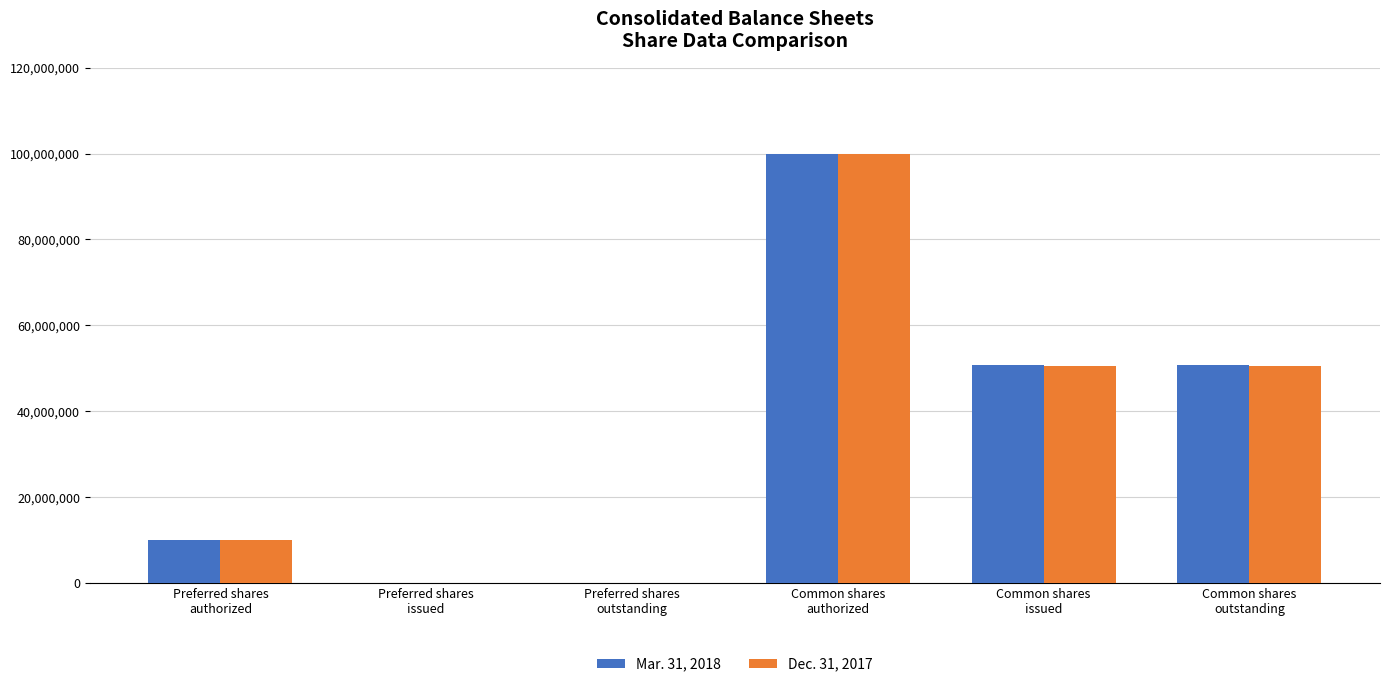

What is the greatest value displayed?

100000000